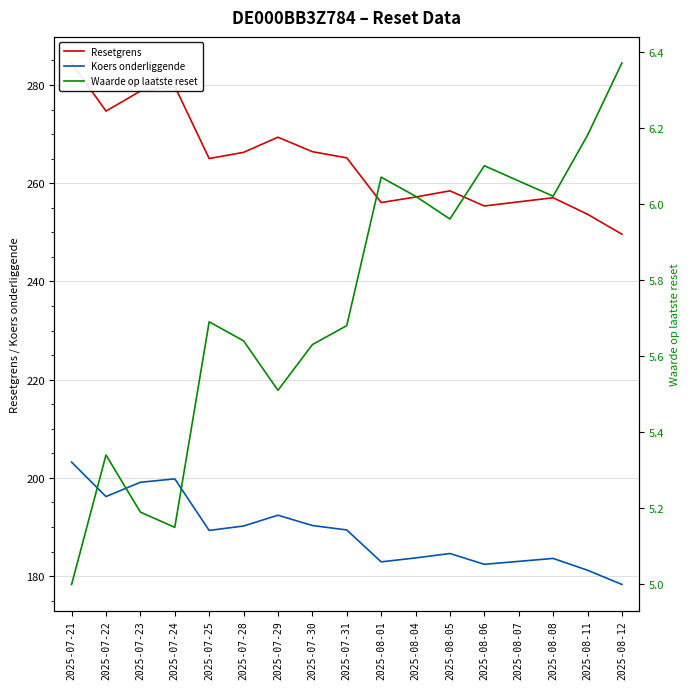

What is the average value of the Resetgrens series?

264.3